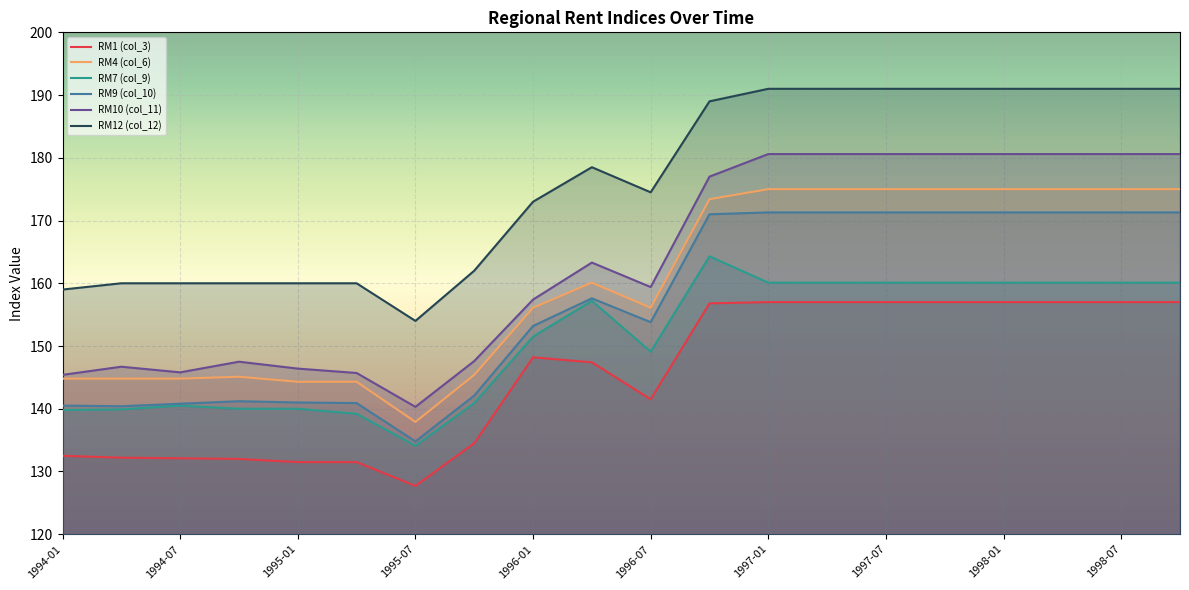

How many lines are shown in the chart?

6